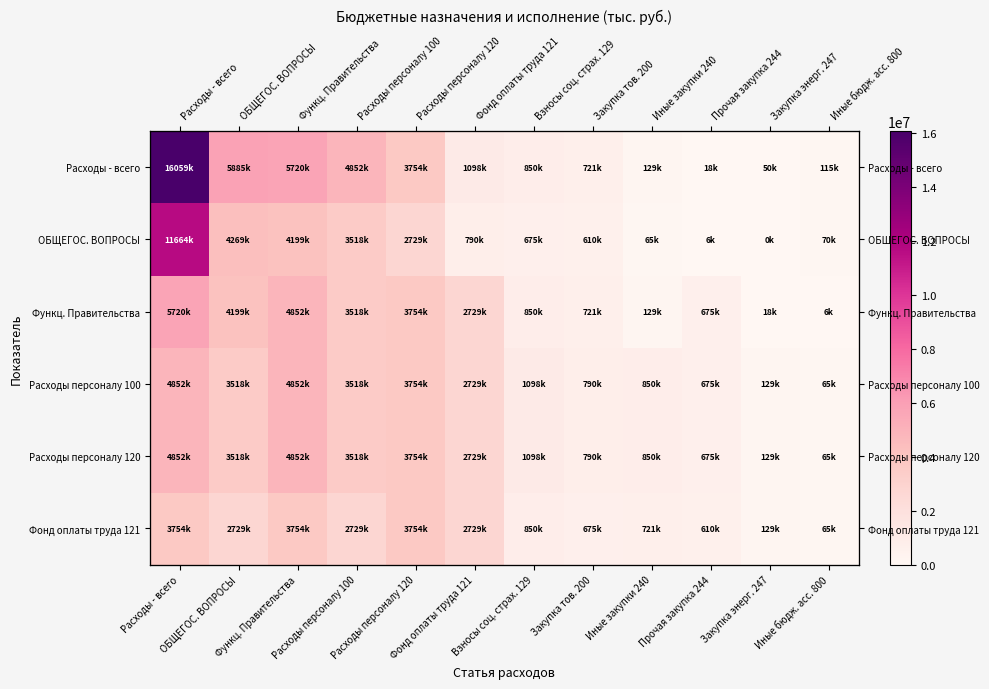

How many data points in ОБЩЕГОС. ВОПРОСЫ are above 789664?

6